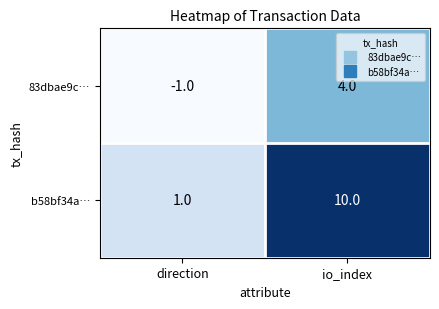

Is the value of 83dbae9c… at io_index greater than the value of b58bf34a… at direction?

Yes